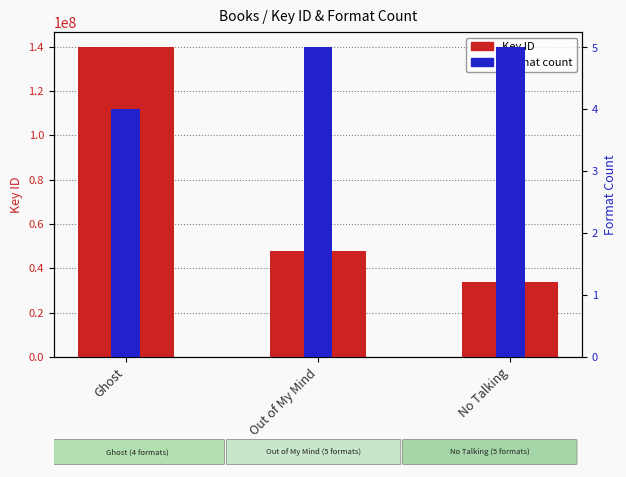

At Out of My Mind, list the series in order from largest to smallest.

Key ID, Format count